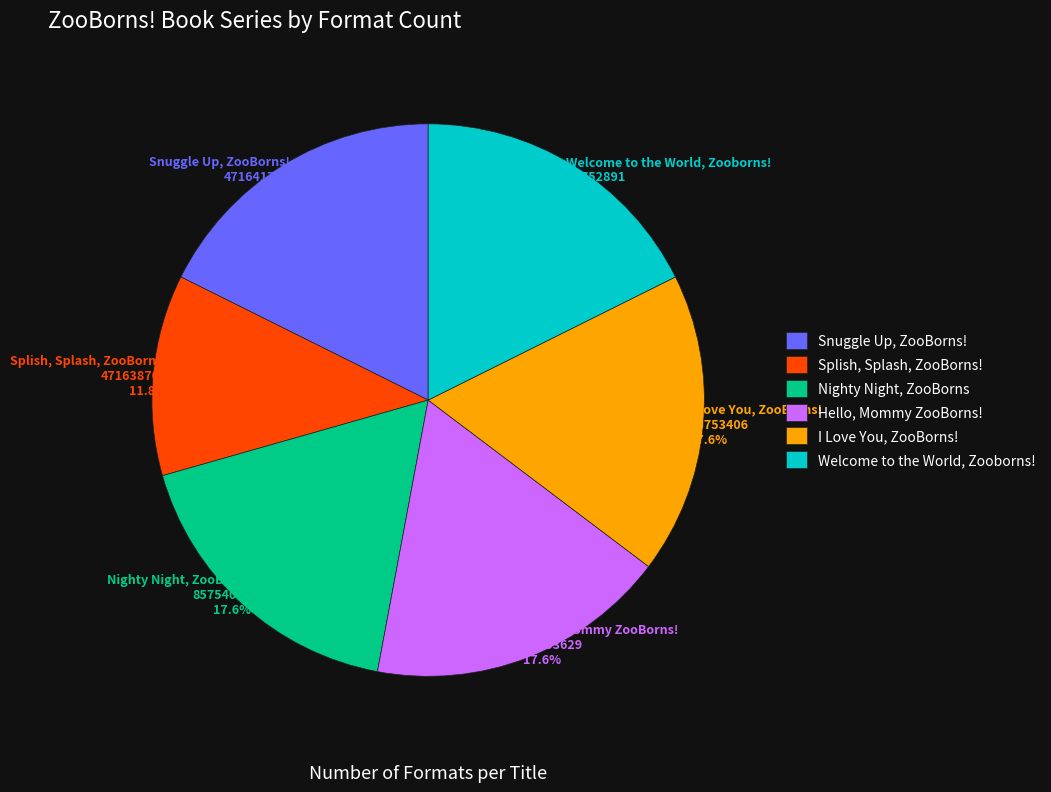

Approximately how many times larger is the value at Nighty Night, ZooBorns compared to I Love You, ZooBorns!?

1.0